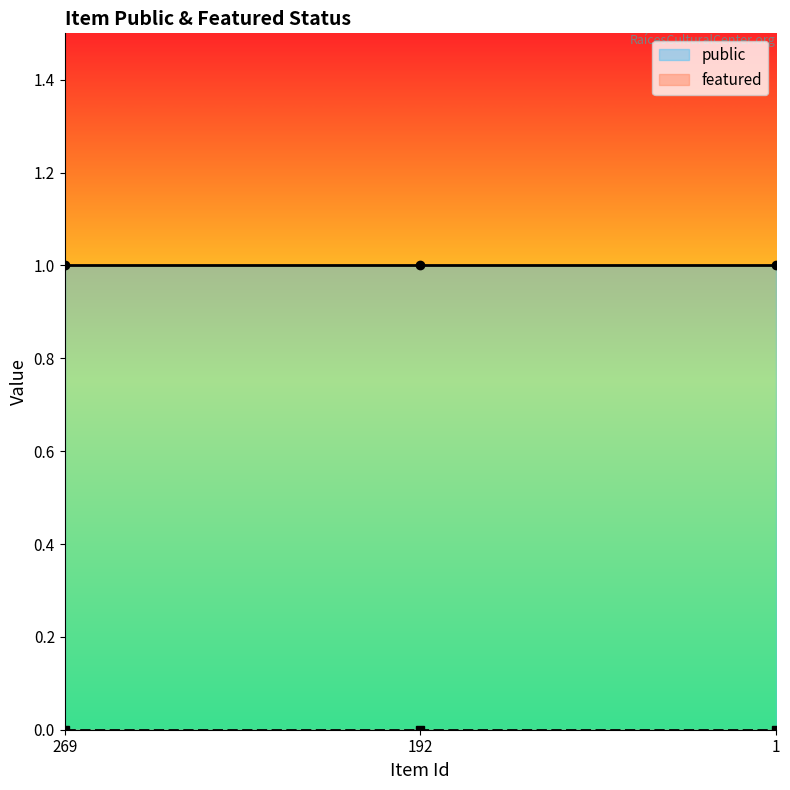

List the labels in order of public value, largest first.

269, 192, 1